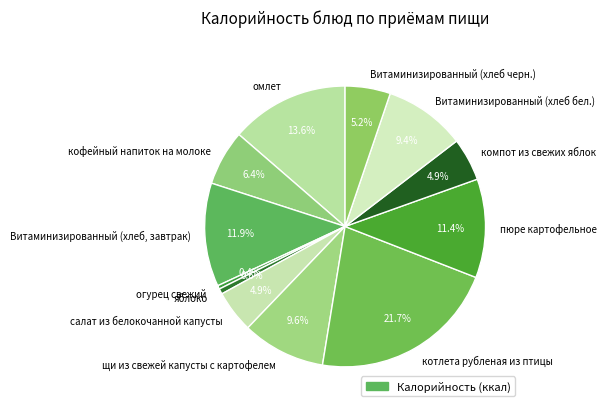

Combined, what portion of the pie is салат из белокочанной капусты and яблоко?

5.5%